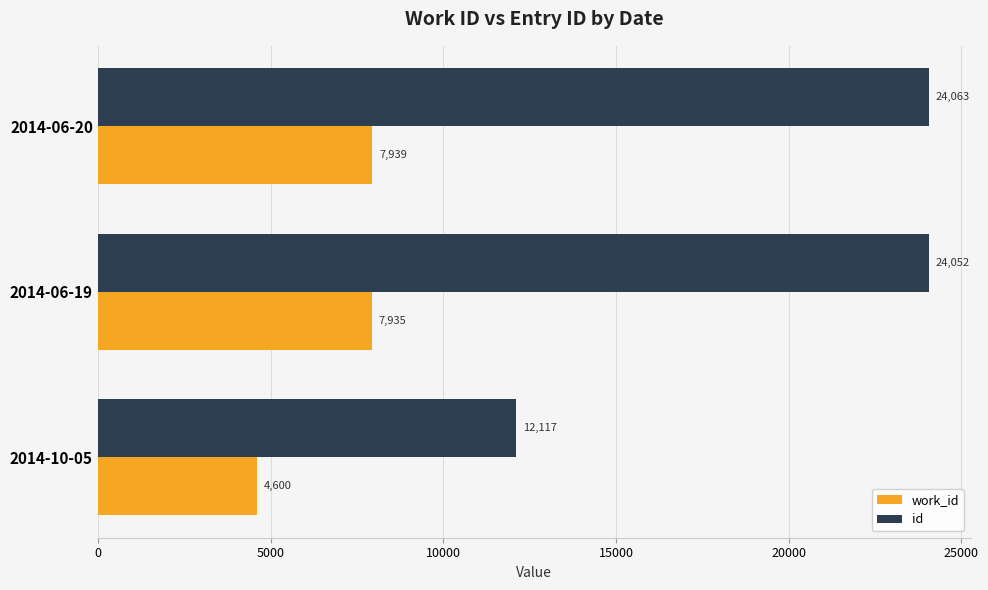

List the labels in order of work_id value, largest first.

2014-06-20, 2014-06-19, 2014-10-05